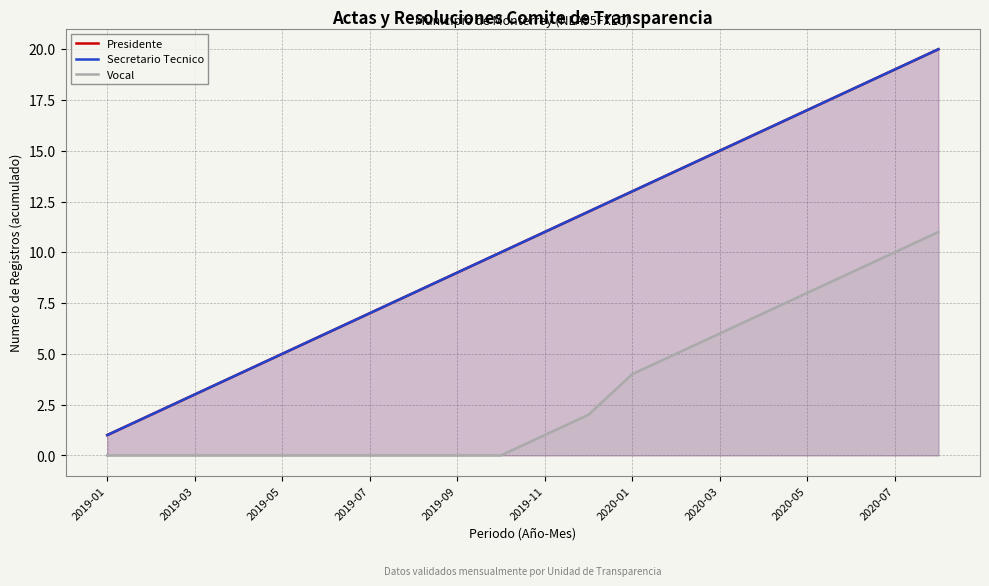

What is the sum of all Vocal values?

63